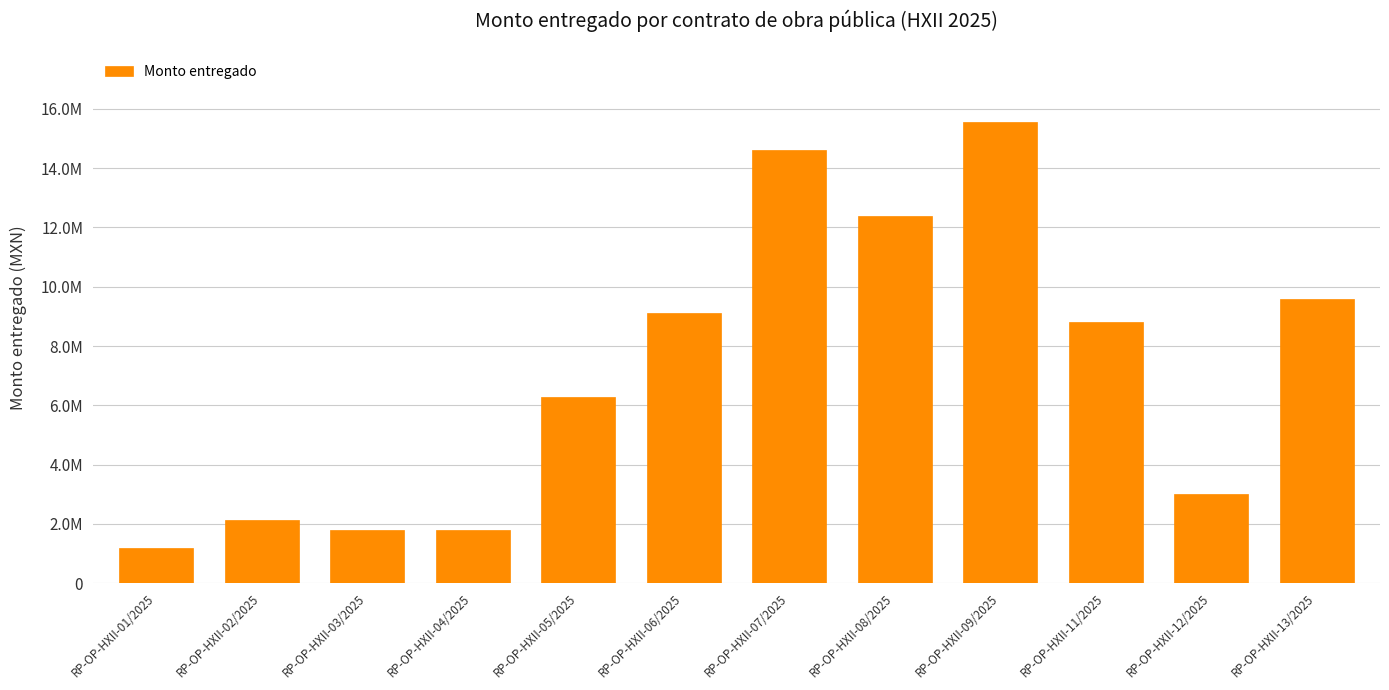

The chart shows a value of 20414735.3 at RP-OP-HXII-08/2025. True or false?

False